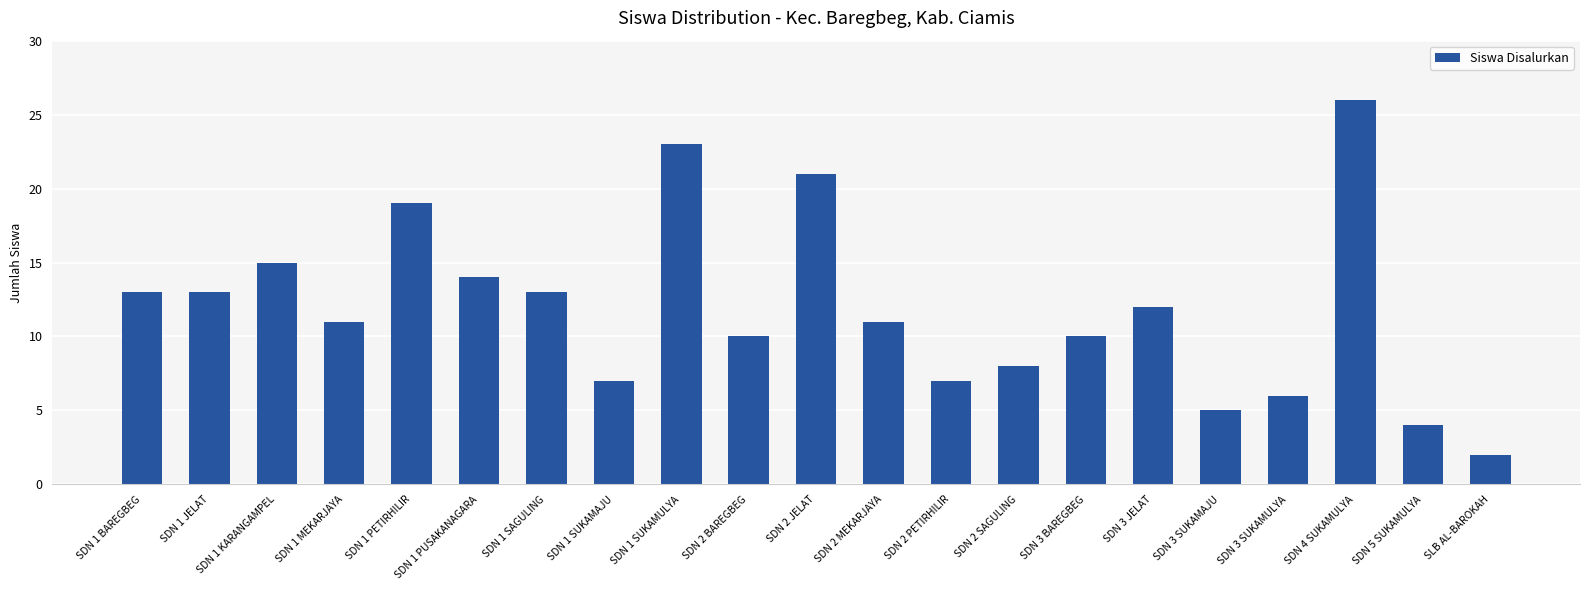

Which has a higher value, SDN 2 SAGULING or SDN 2 PETIRHILIR?

SDN 2 SAGULING